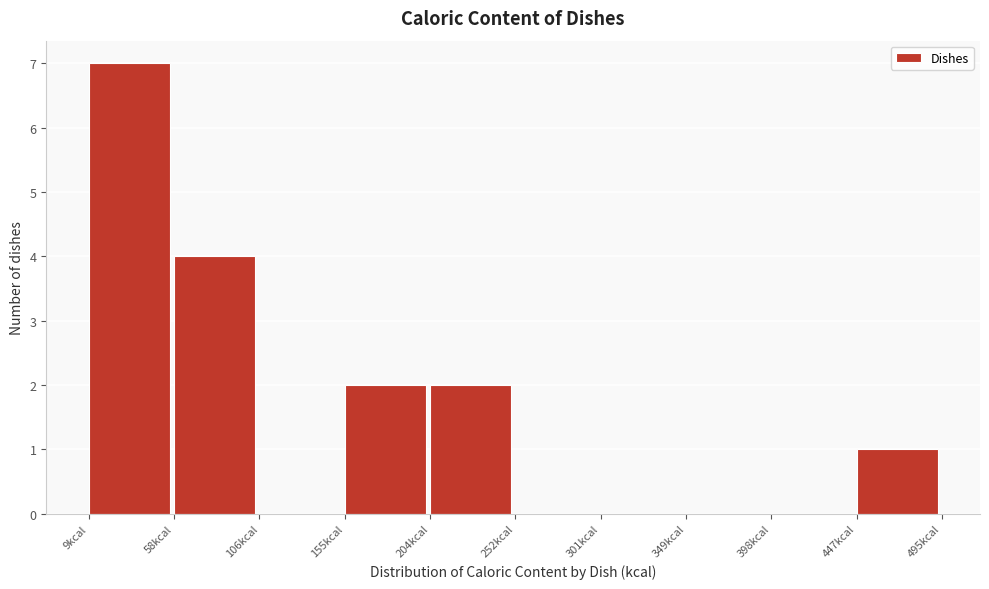

Reading left to right, list every bar in this chart as the range it spans on the x-axis followed by its height. Neither the bar edges nor the heights are printed on the chart, so give them approximately, as read against the axes.

10 to 60: 7
60 to 105: 4
105 to 155: 0
155 to 205: 2
205 to 250: 2
250 to 300: 0
300 to 350: 0
350 to 400: 0
400 to 445: 0
445 to 495: 1